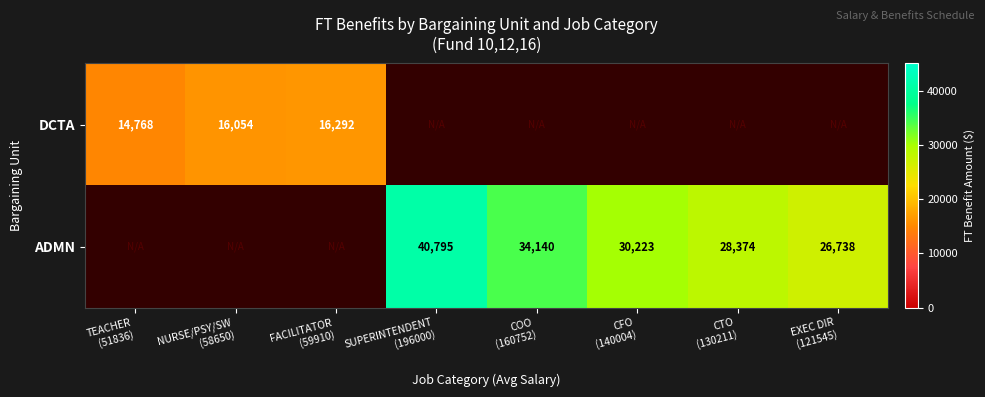

How many categories are shown in the chart?

8